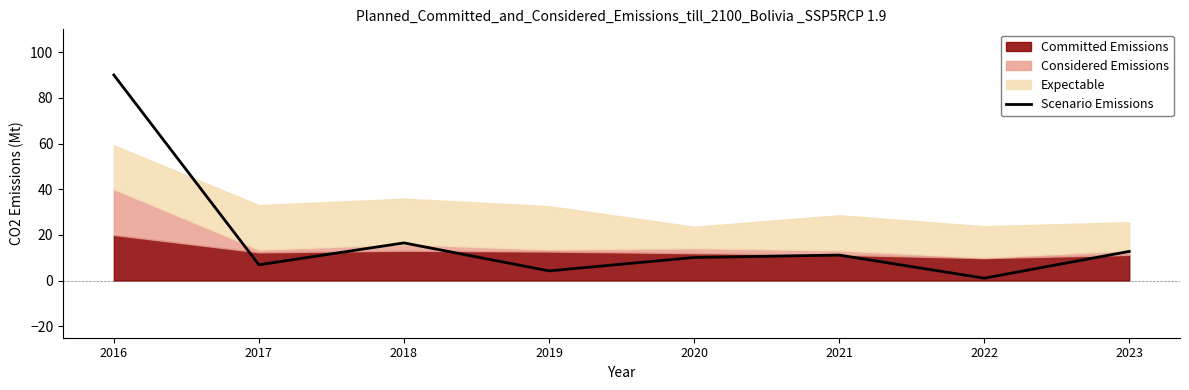

True or false: the data shows 19.7 at 2023.

False